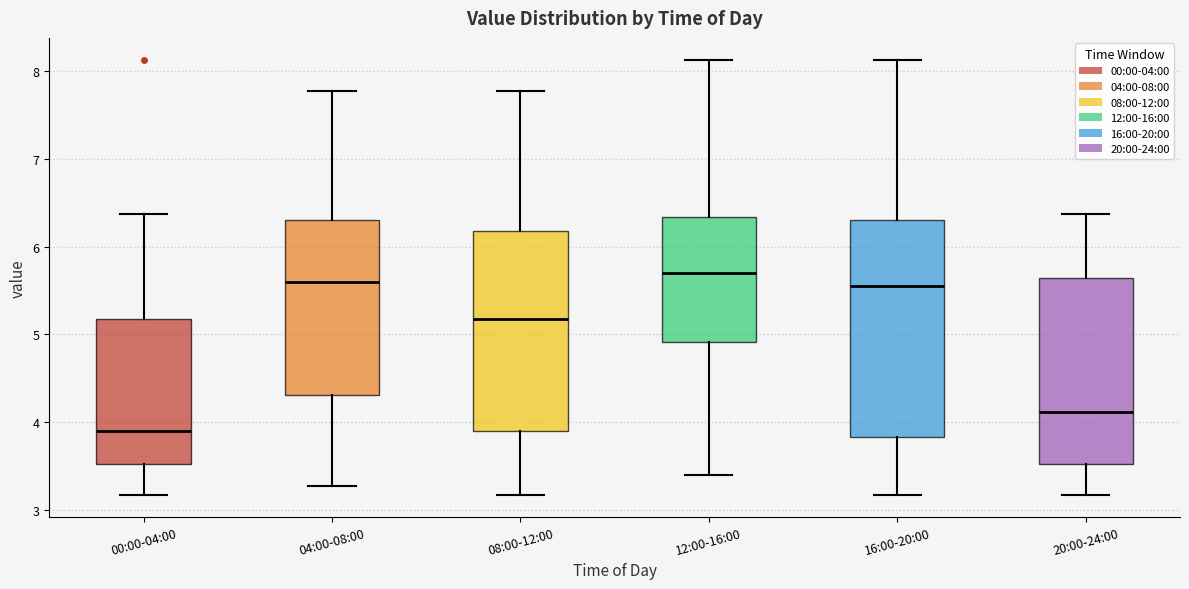

Where does the lower whisker of the box for 00:00-04:00 end on the y-axis? The values are not printed on the chart, so give them approximately, as read against the axis.

3.2